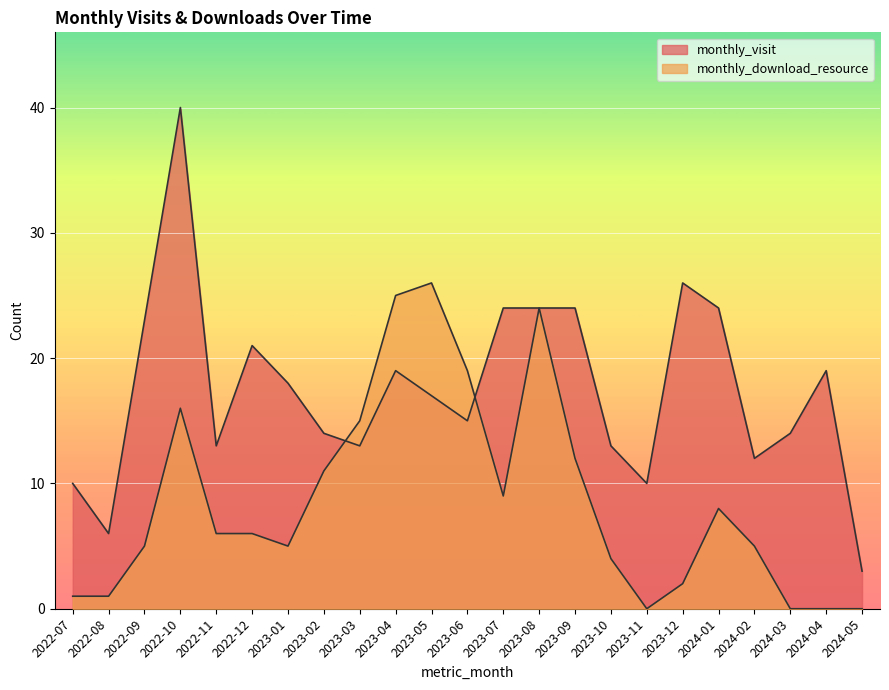

Which series ends up on top after the final intersection of monthly_download_resource and monthly_visit?

monthly_visit